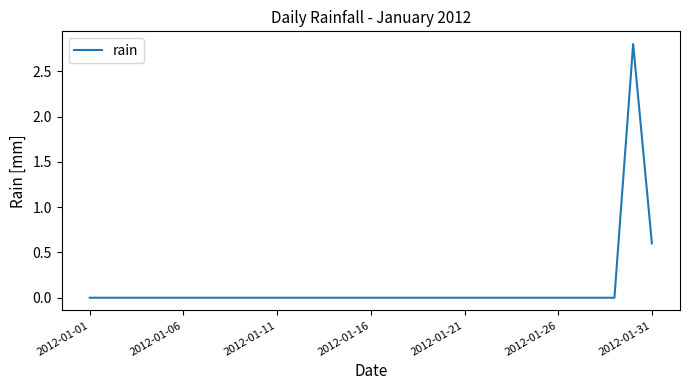

How many categories are shown in the chart?

31